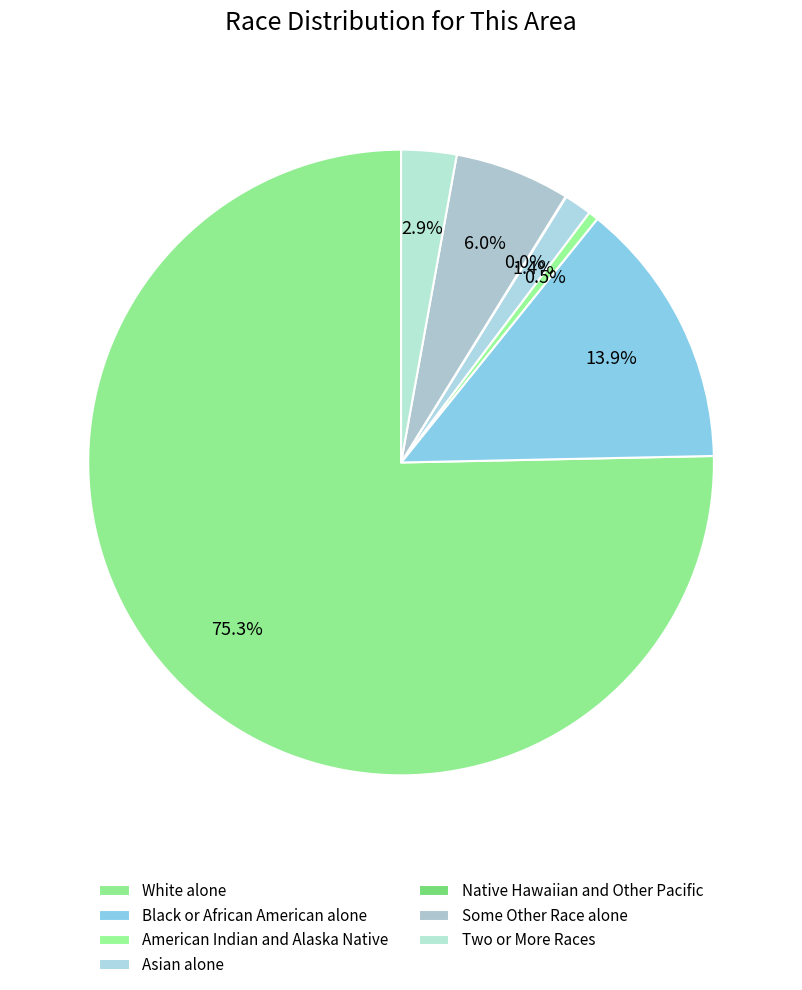

Which category has the biggest portion of the pie?

White alone